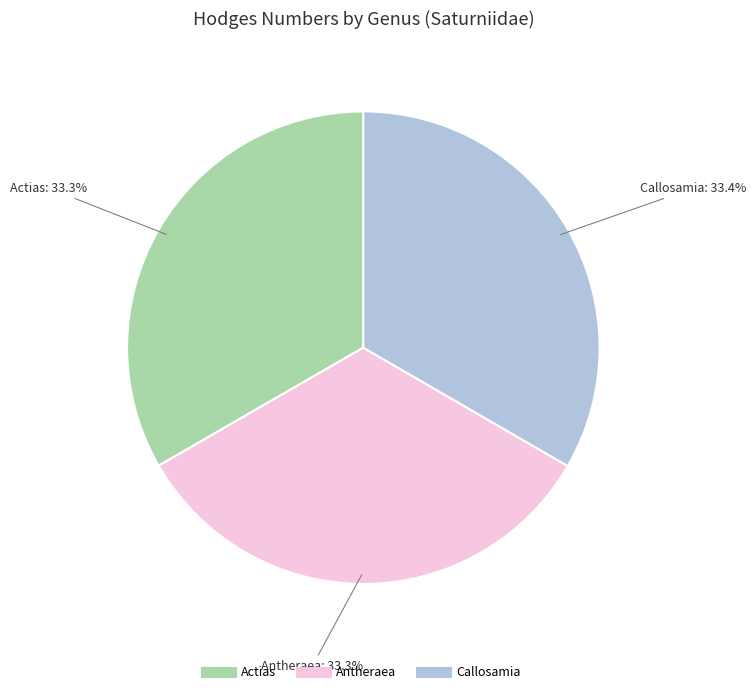

Count the number of slices in the pie.

3